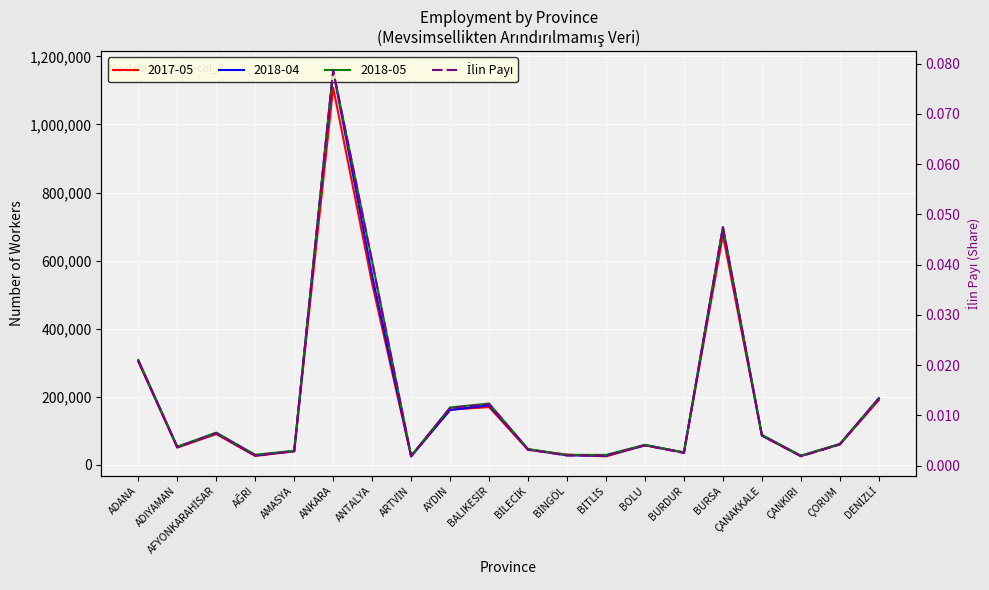

At which category does the chart reach its peak across all series?

ANKARA